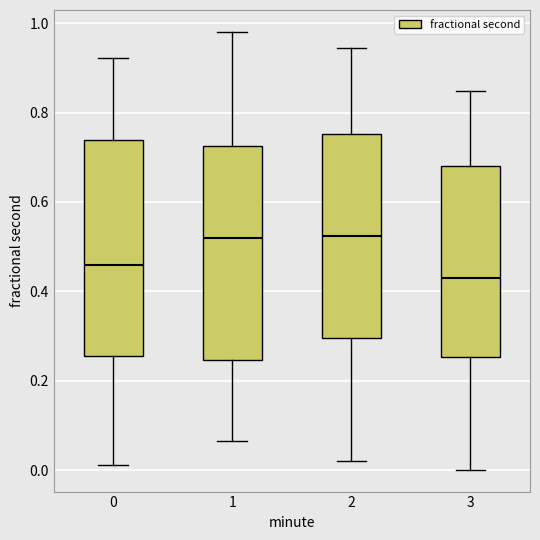

Reading left to right, transcribe this box plot: for each box, give where its median line is, the range the box spans, and where its two whiskers end, as read against the y-axis. The values are not printed on the chart, so give them approximately, as read against the axis.

0: median 0.46, box 0.26 to 0.74, whiskers 0.02 to 0.92
1: median 0.52, box 0.24 to 0.72, whiskers 0.06 to 0.98
2: median 0.52, box 0.30 to 0.76, whiskers 0.02 to 0.94
3: median 0.42, box 0.26 to 0.68, whiskers 0.00 to 0.84